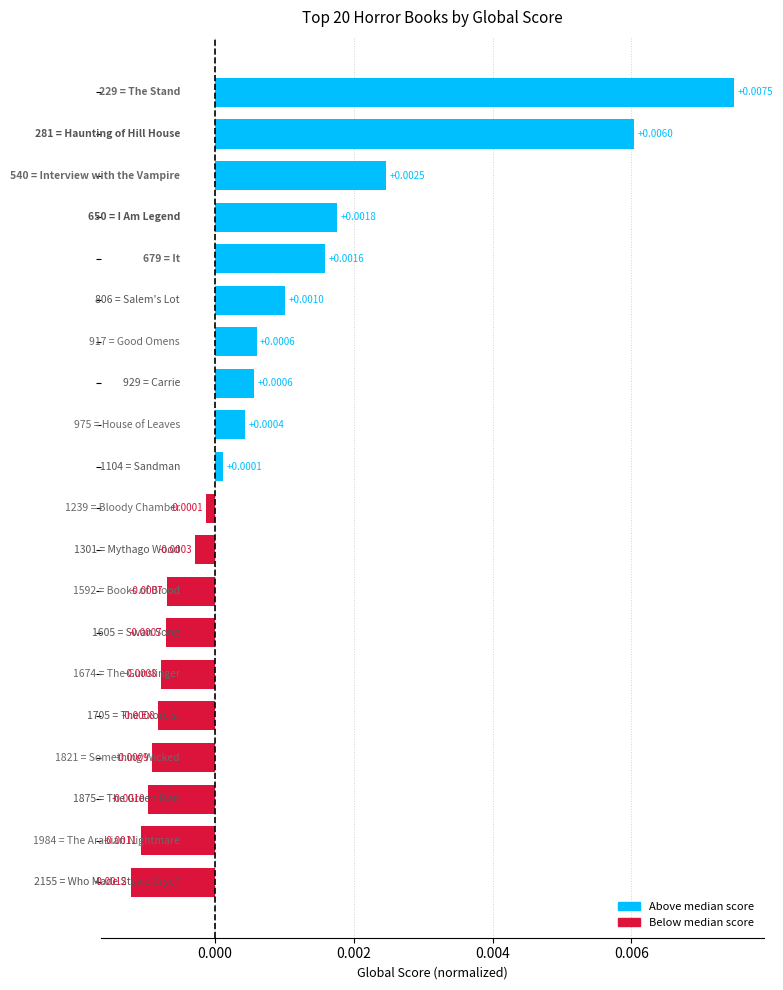

How many bars are there in total?

20